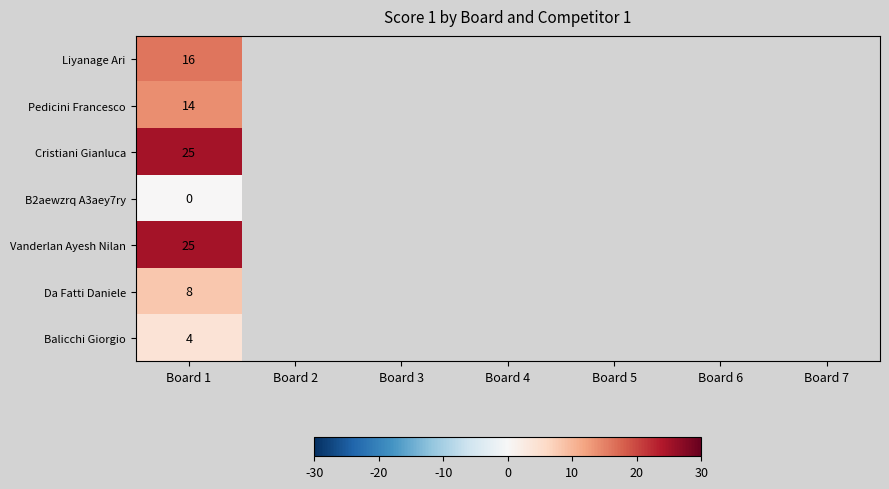

The Pedicini Francesco series shows 5 at Board 1. True or false?

False